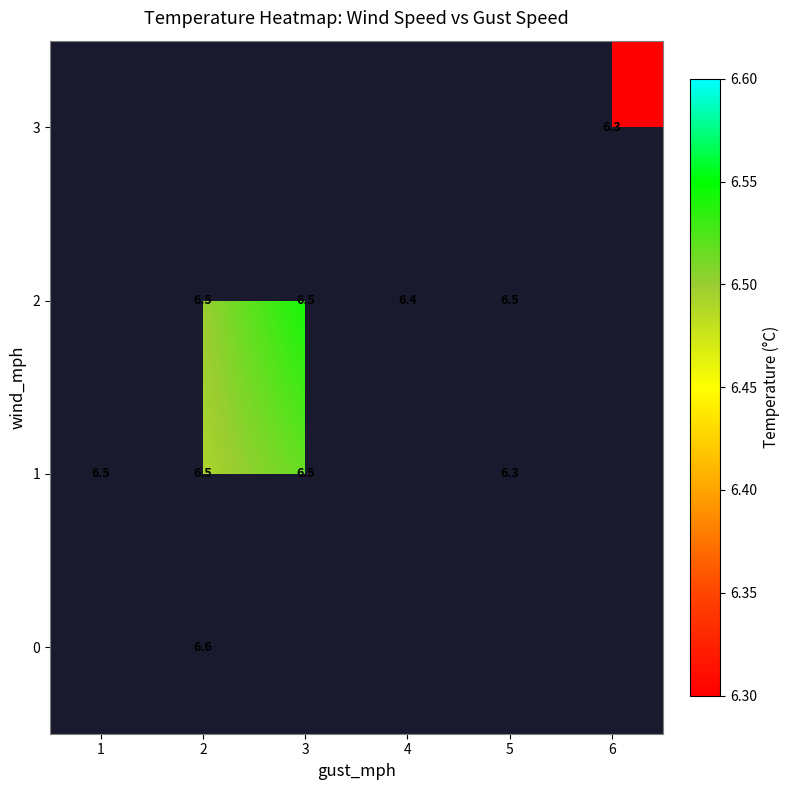

Is it true that 0 equals 6.6 at 2?

True